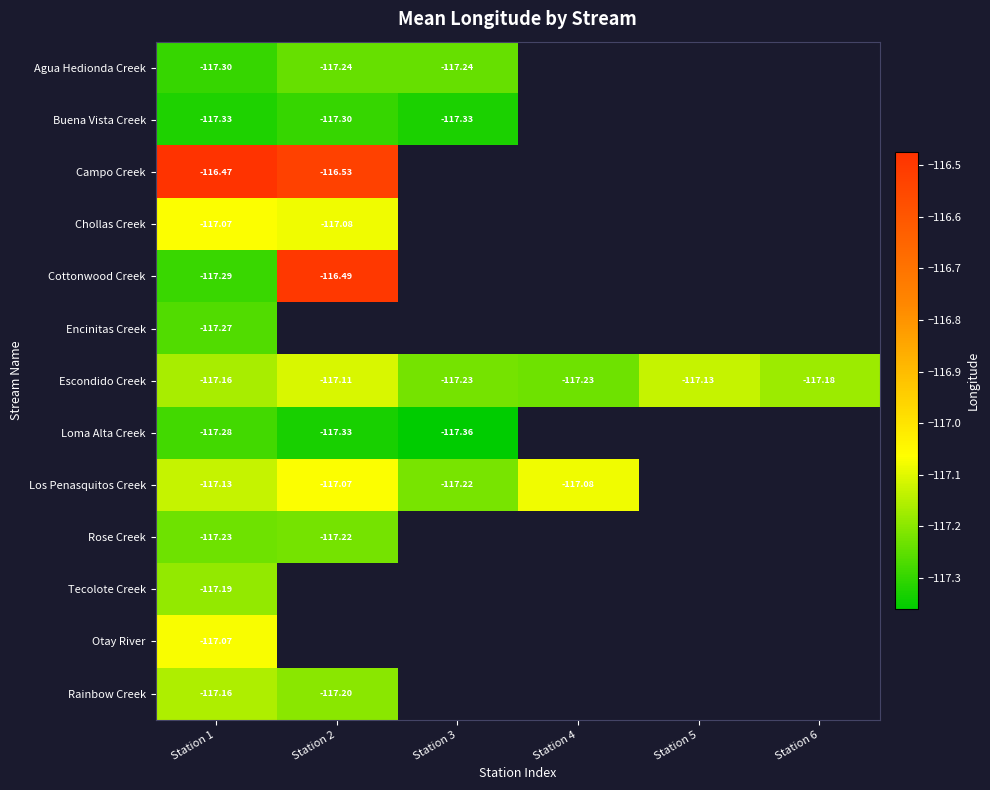

What is the lowest value of the Tecolote Creek series?

-117.2